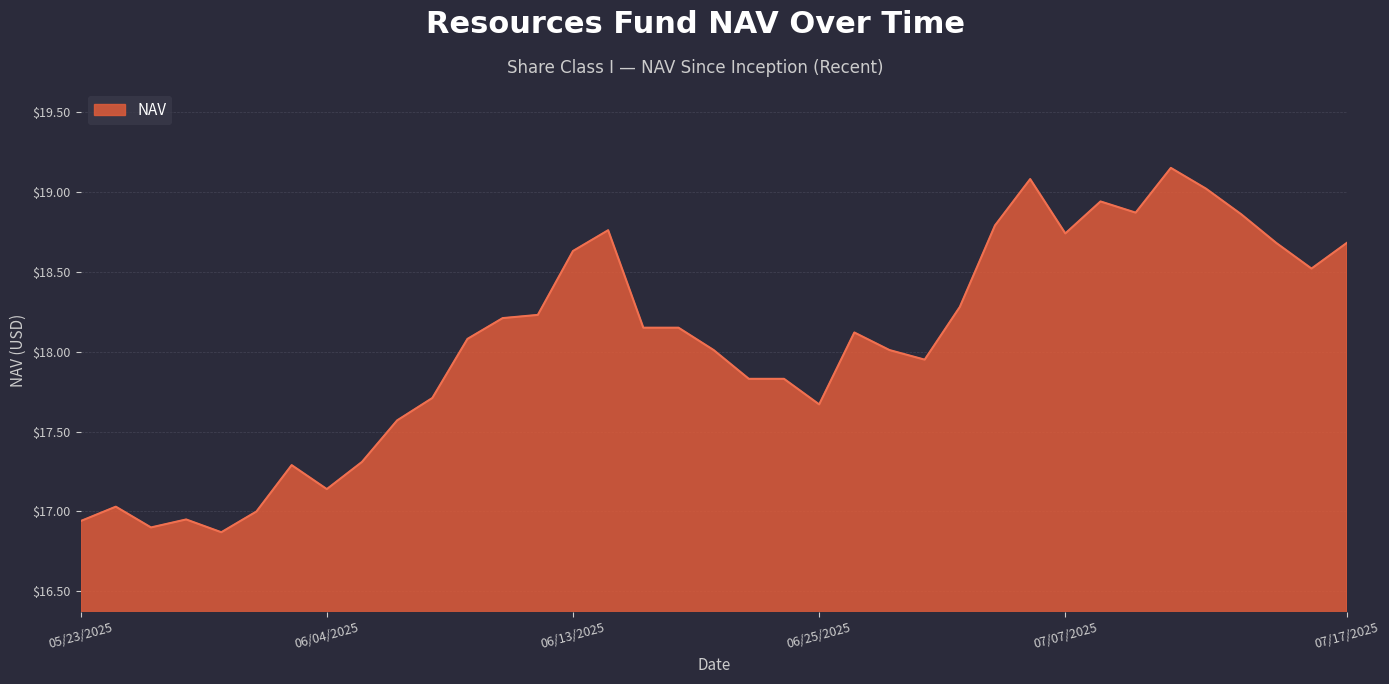

Approximately how many times larger is the value at 07/17/2025 compared to 06/13/2025?

1.0